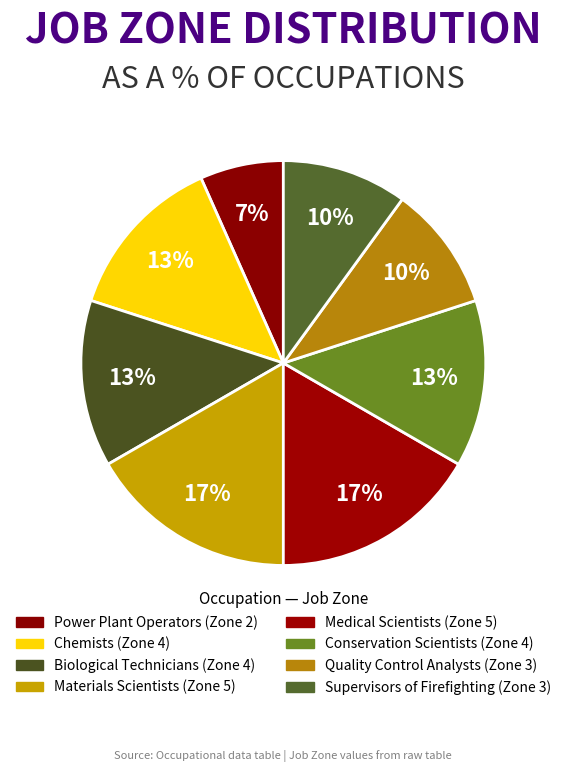

What is the ratio of the value at Quality Control Analysts to the value at Power Plant Operators?

1.5